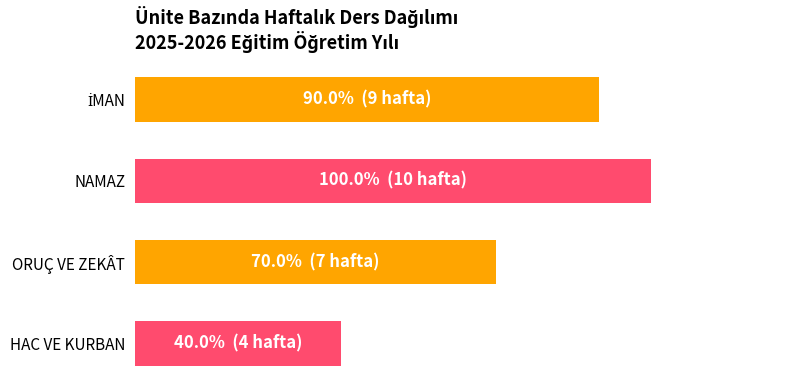

What is the smallest value displayed?

4